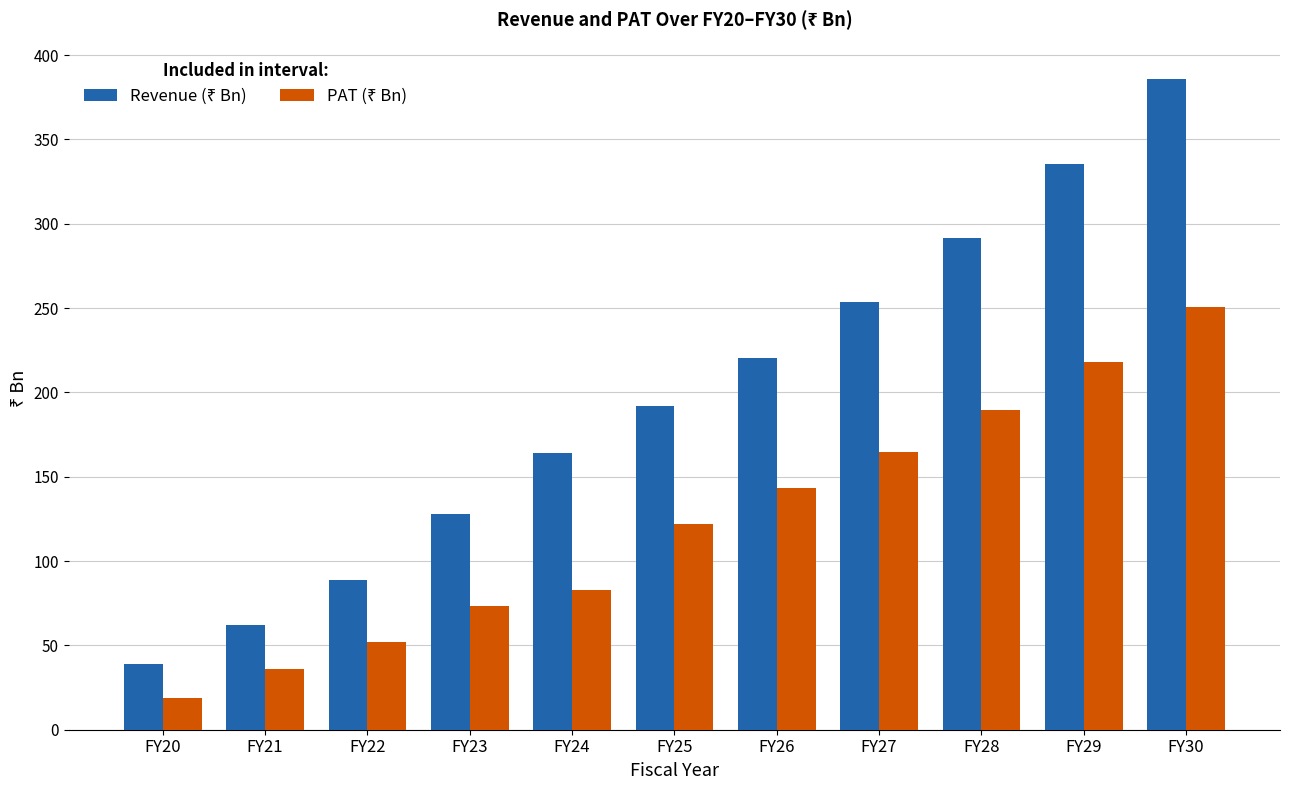

How many bars are there in total?

22